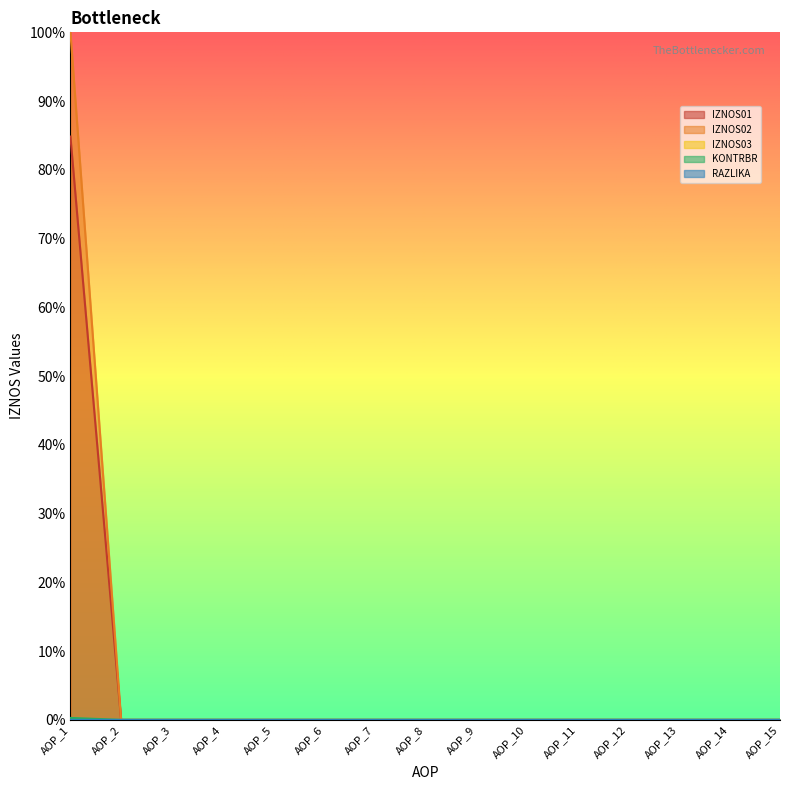

At which label is KONTRBR closest to 0?

AOP_2